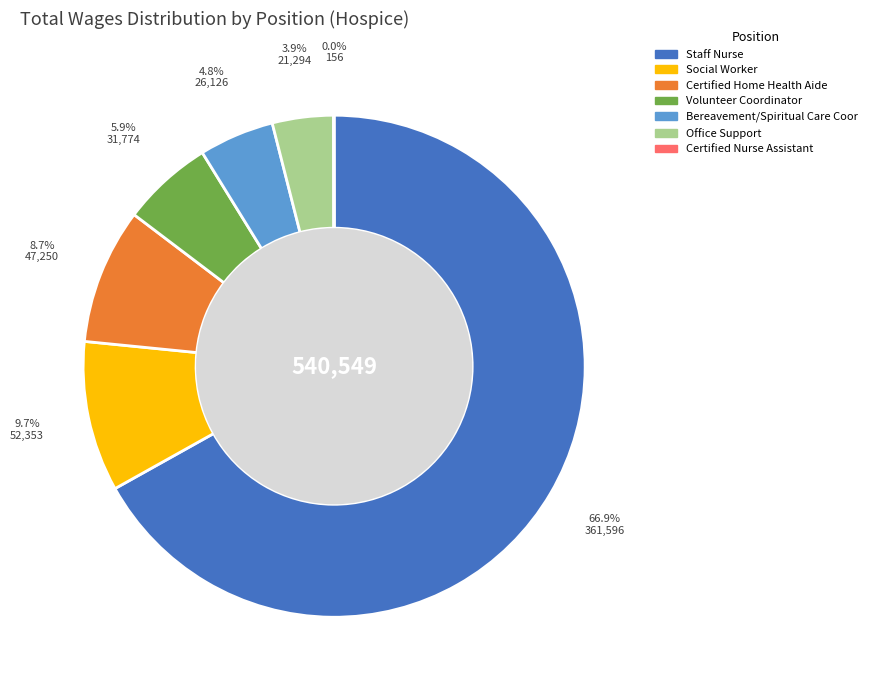

The Certified Home Health Aide slice represents 20% of the pie. True or false?

False